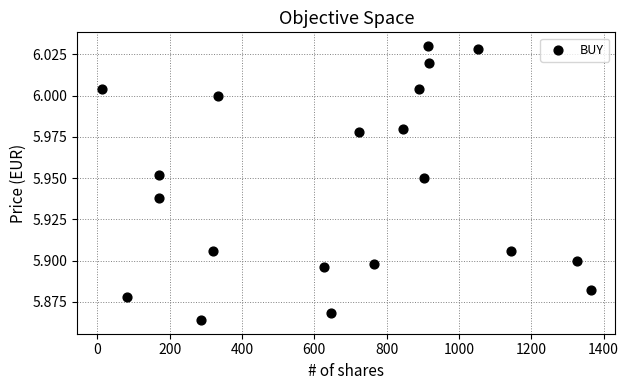

What is the range of X values (max minus min)?

1353.0